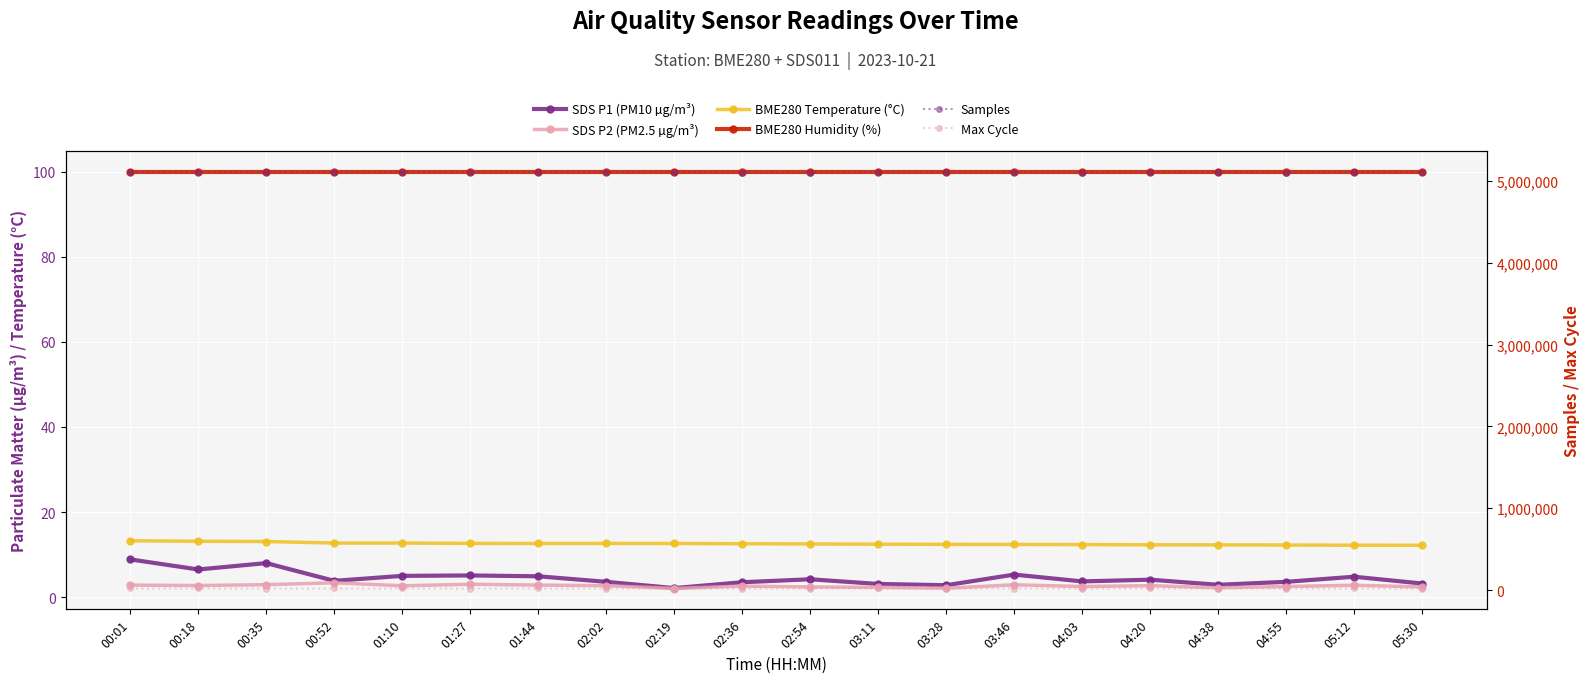

What is the maximum value shown in the chart?

5112294.0